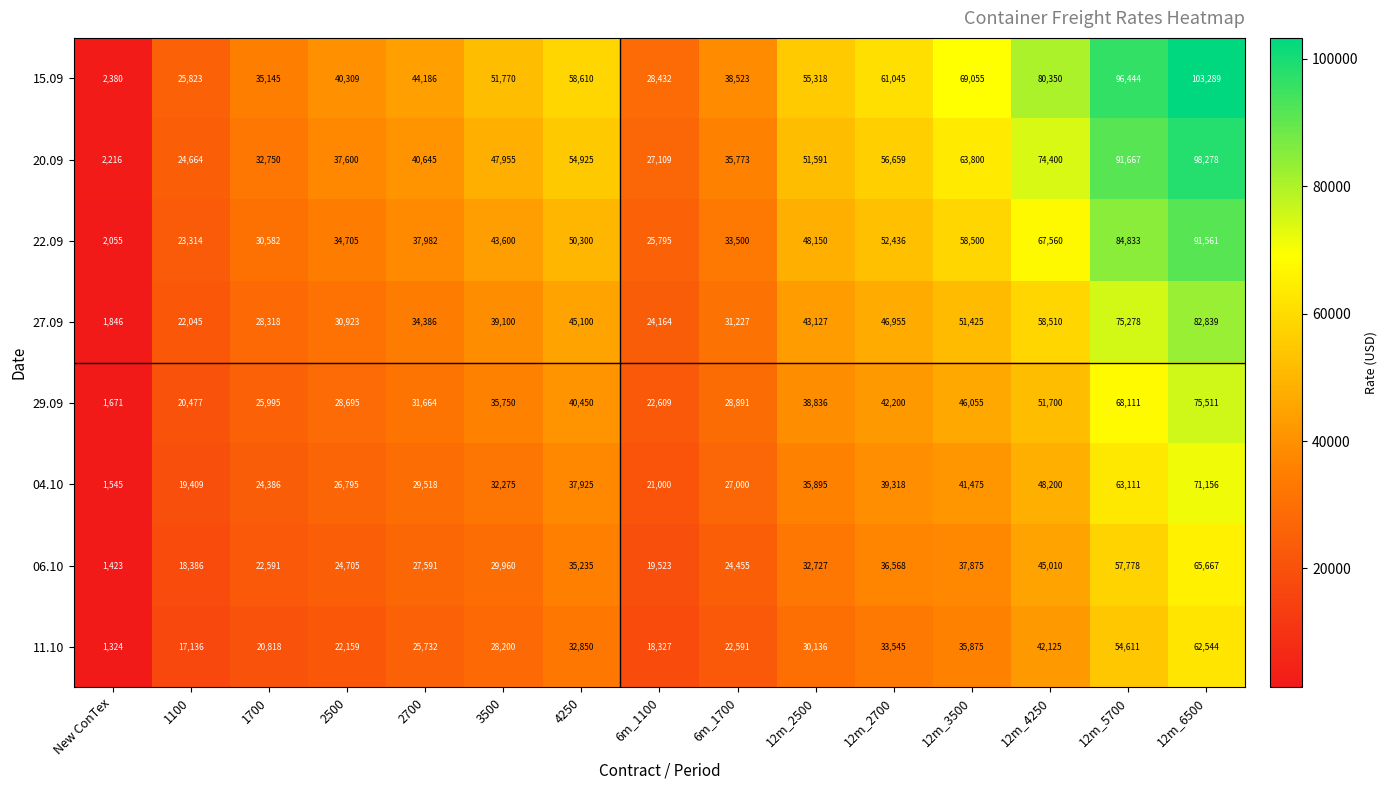

The value of 04.10 at 2700 is 29518. True or false?

True